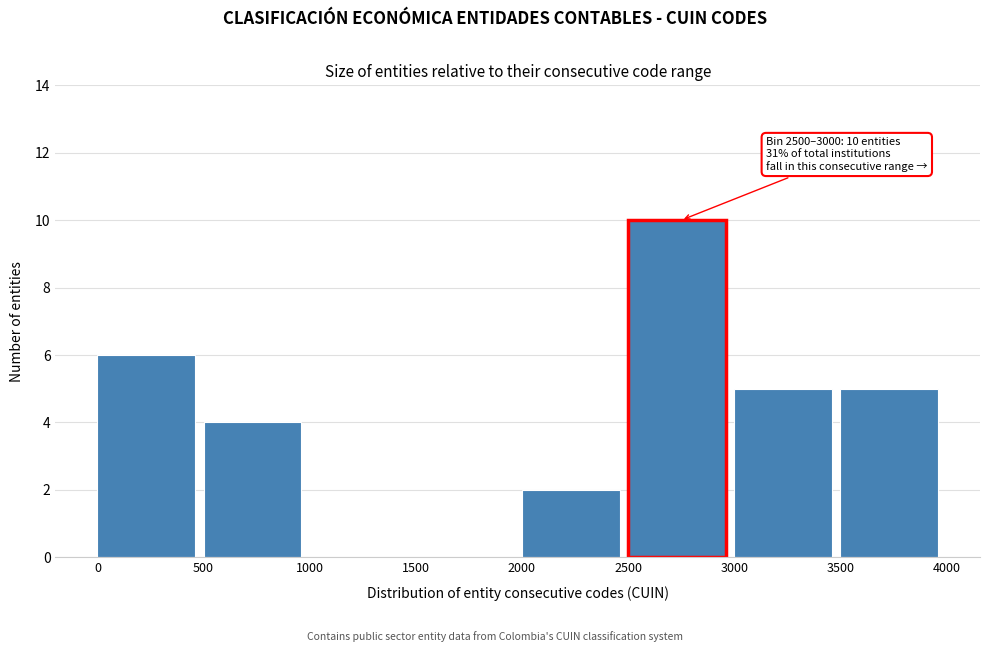

Which range on the x-axis has the tallest bar?

2500 to 3000